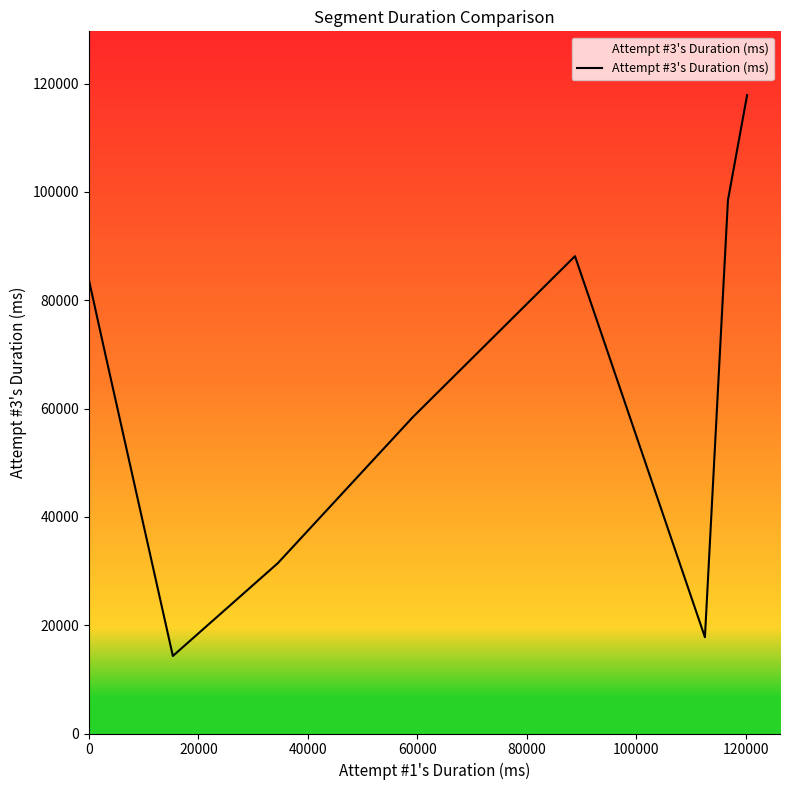

What is the minimum value shown in the chart?

14314